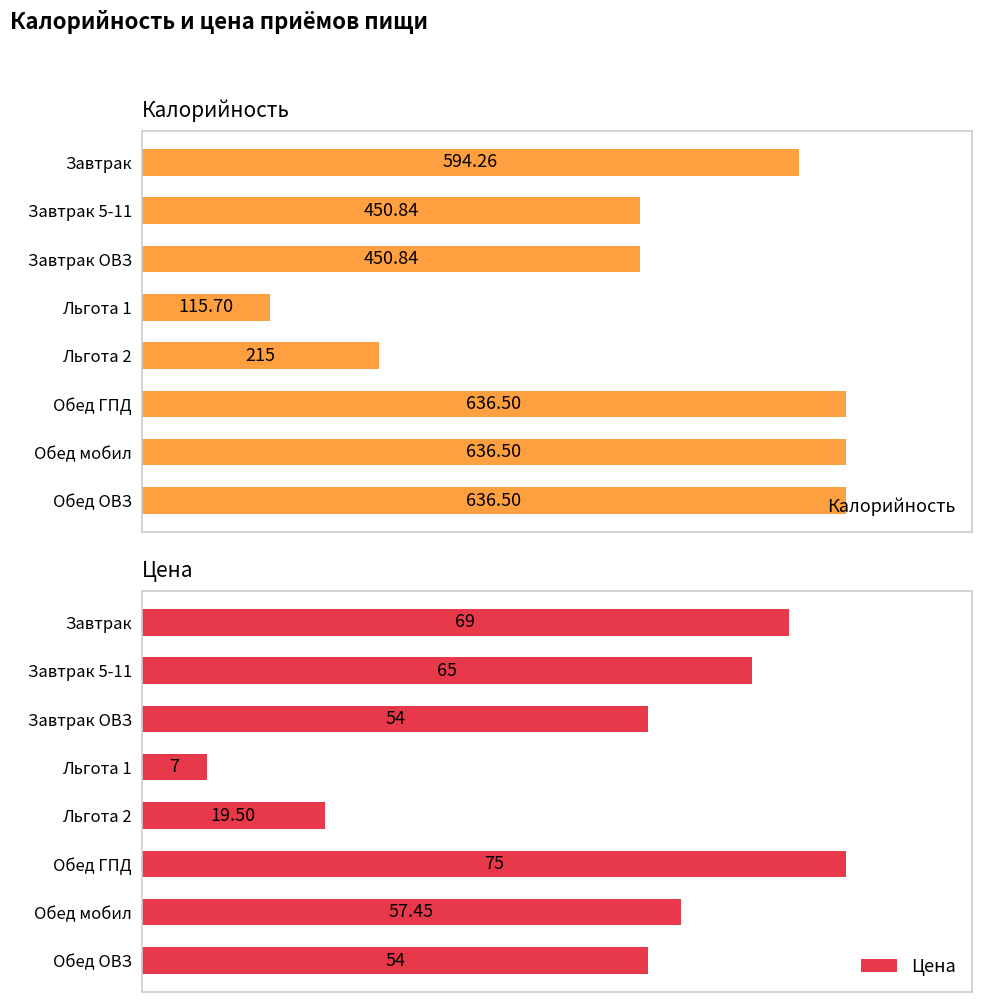

Count the number of categories in the chart.

8